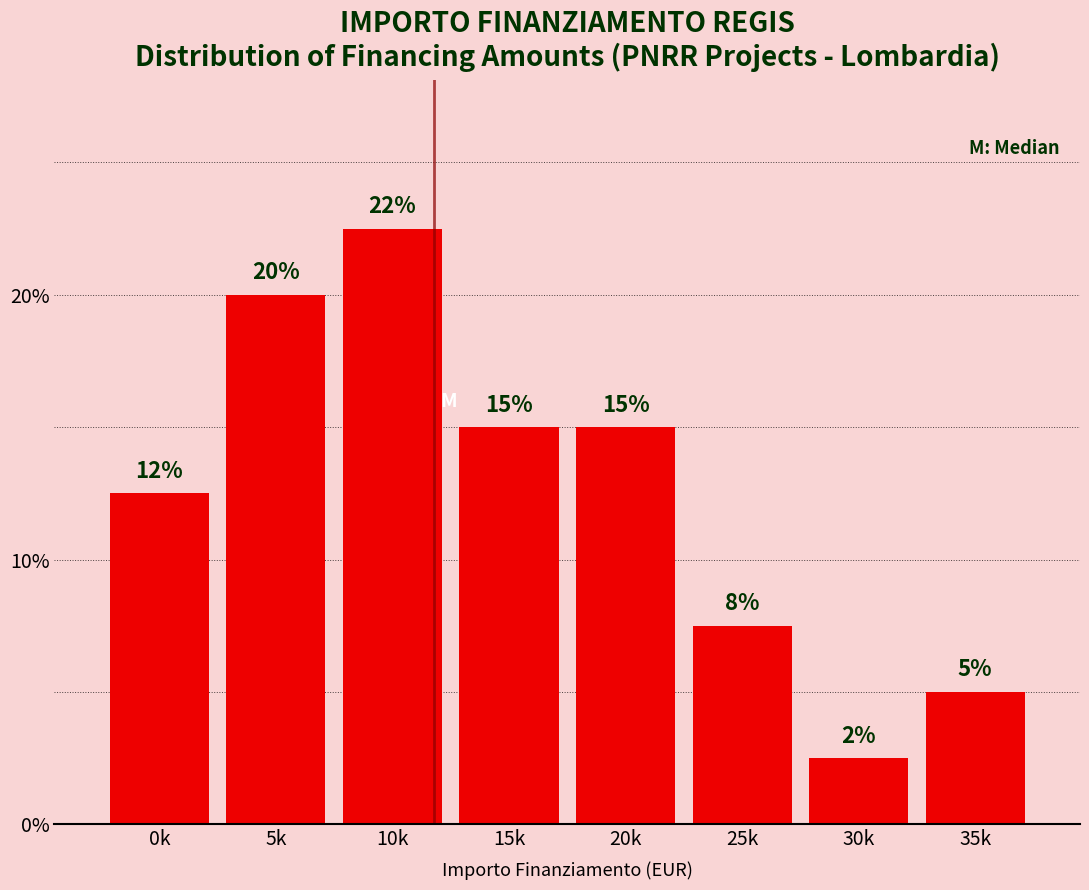

What is the label of the 1st bar from the right?

35k